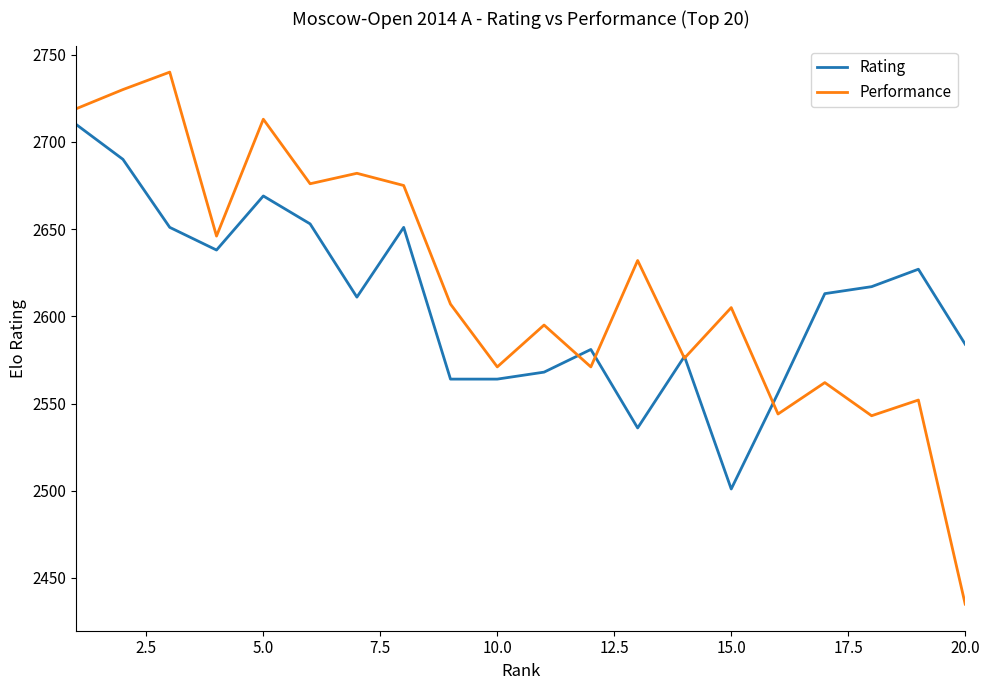

Which series has the largest range (max minus min)?

Performance